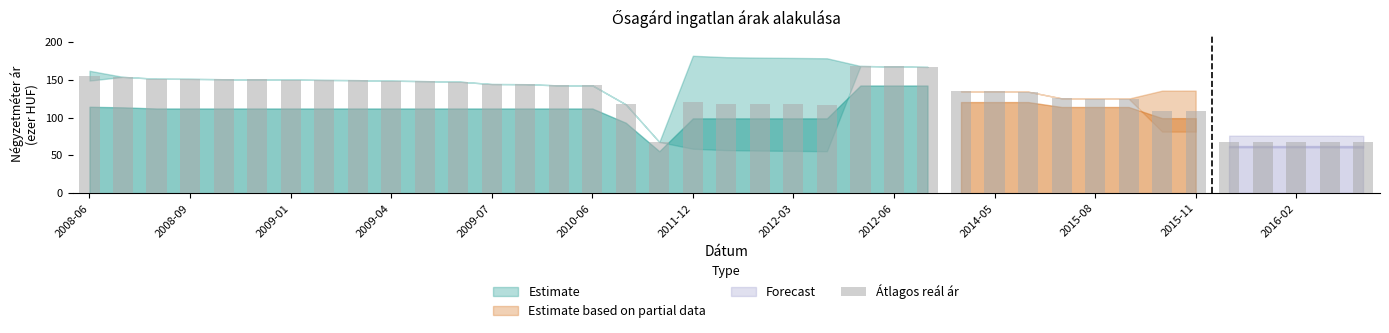

What is the difference between the second highest and second lowest values?

99.5